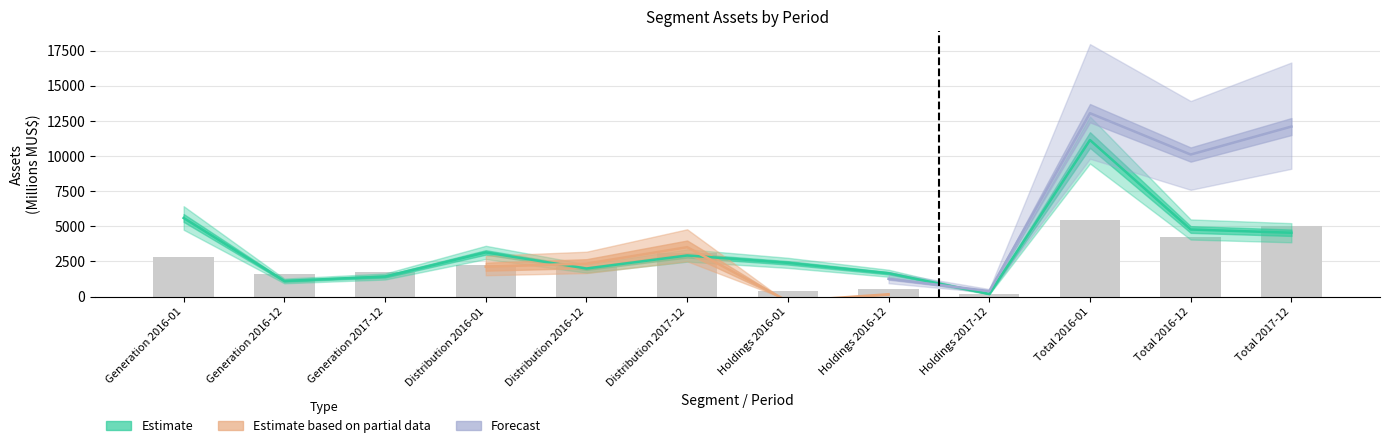

Which series has the widest spread of values?

Estimate (Current Assets)